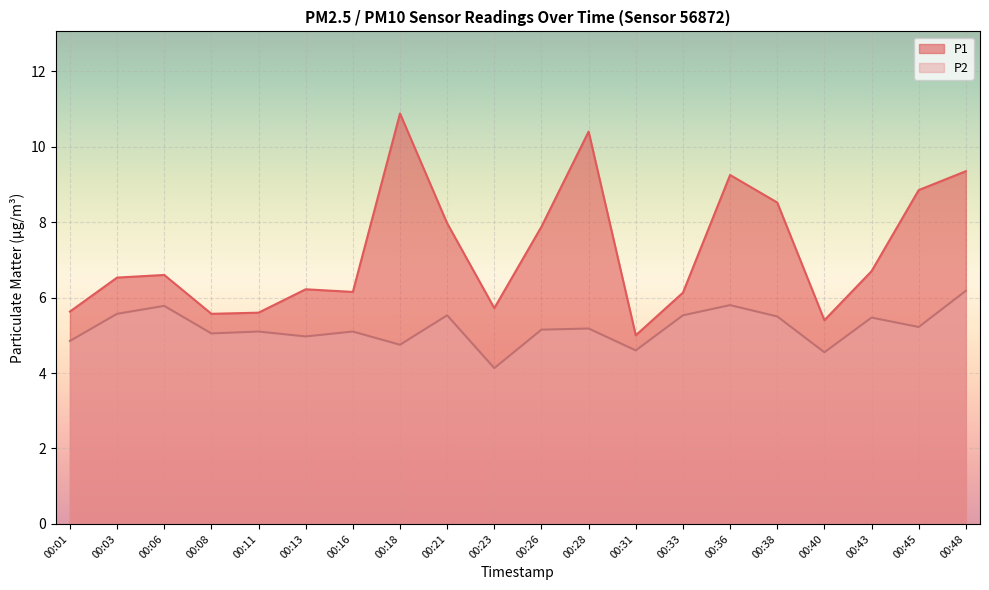

How many lines are shown in the chart?

2